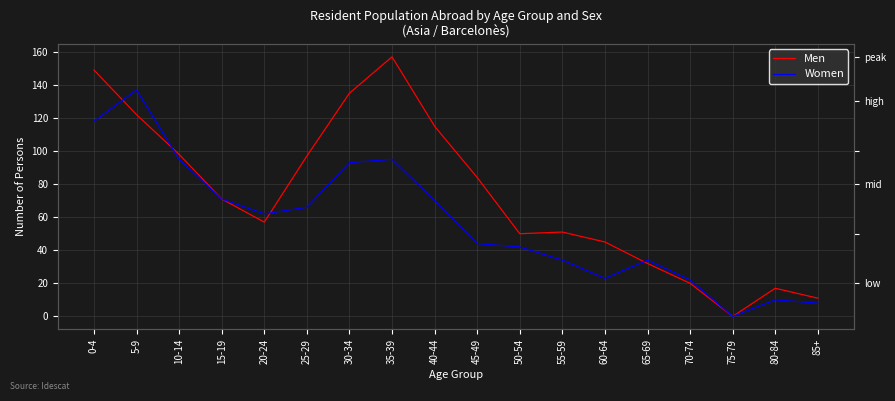

Between which two adjacent categories do Men and Women first intersect?

0-4 and 5-9